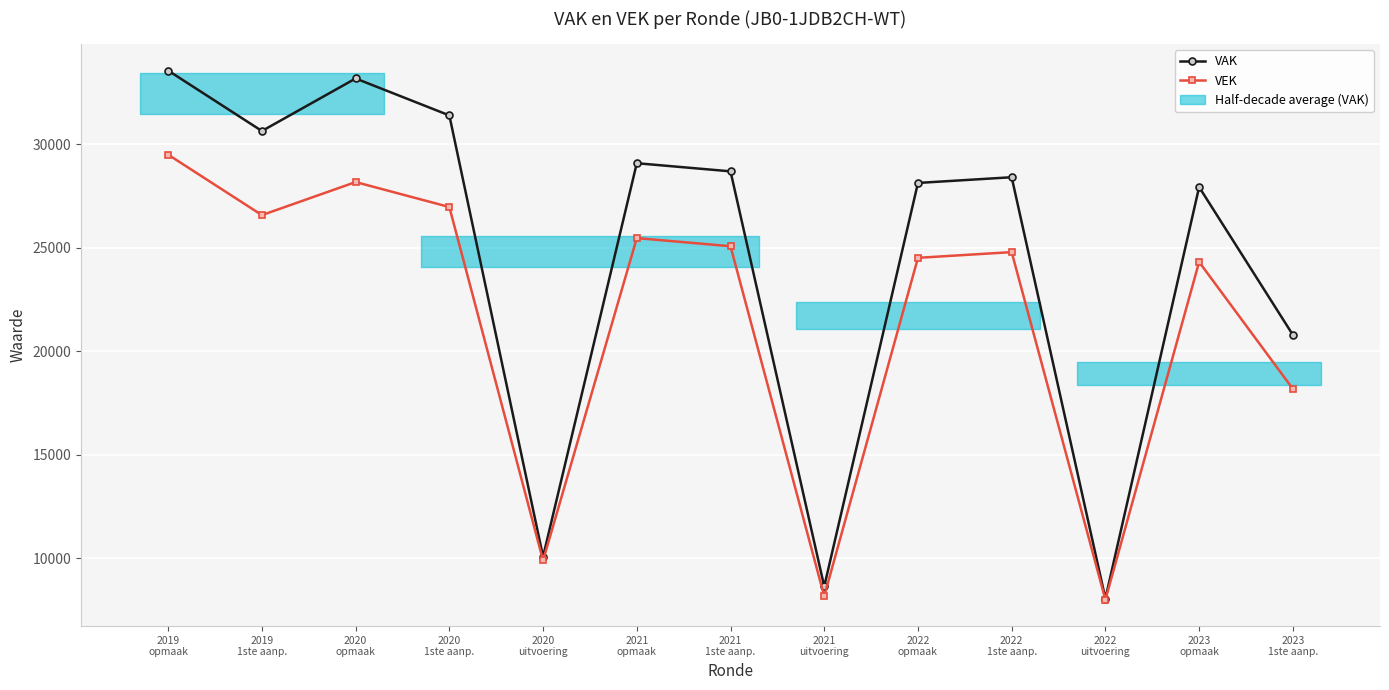

At which category does VAK reach its first local valley?

2019
1ste aanp.